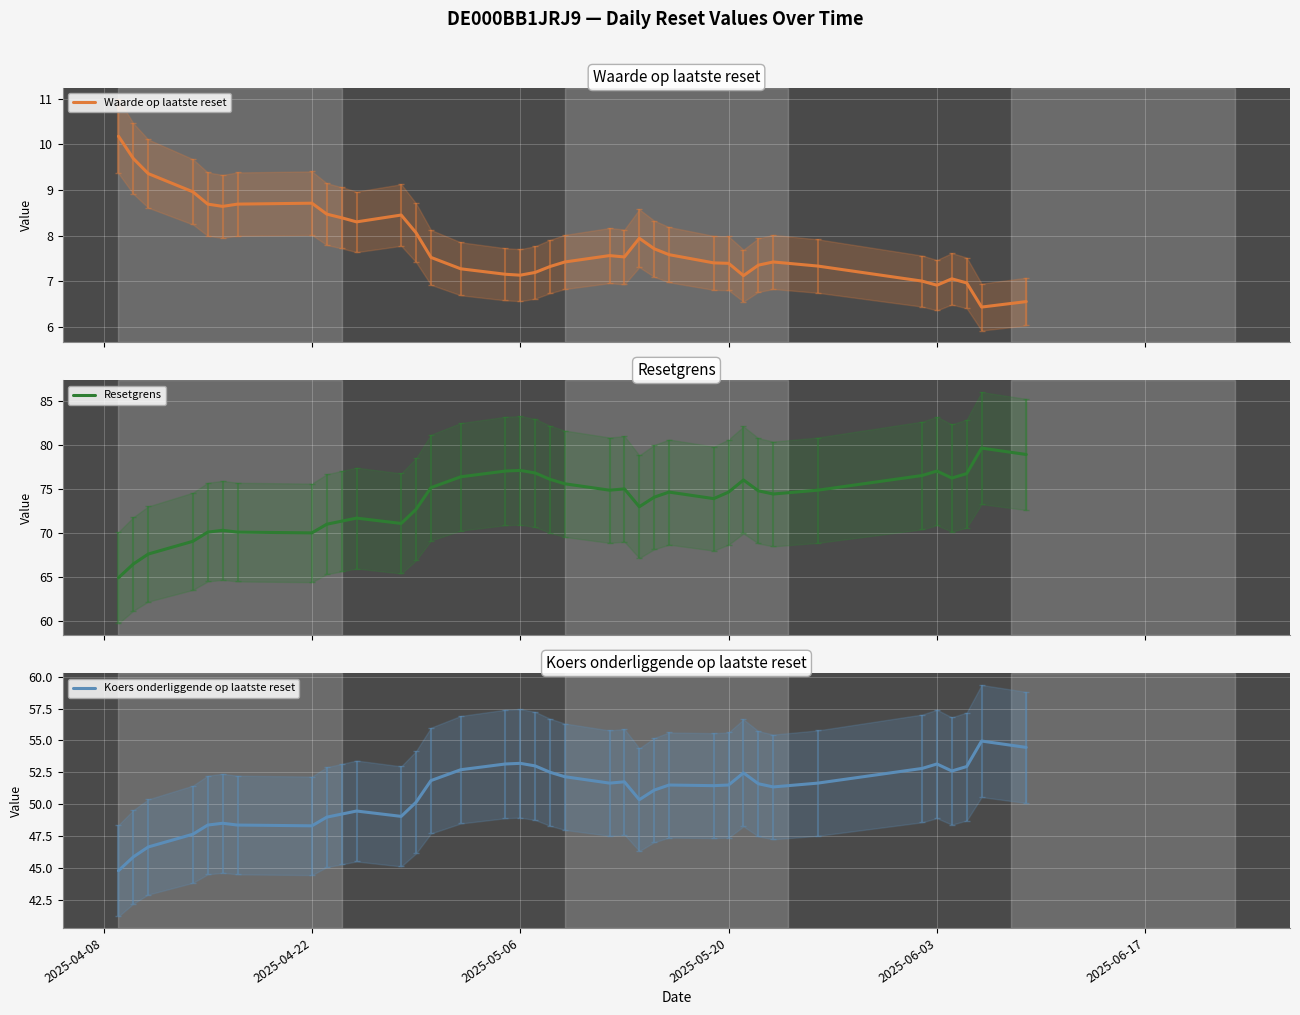

How many data points in Koers onderliggende op laatste reset are less than 51?

14